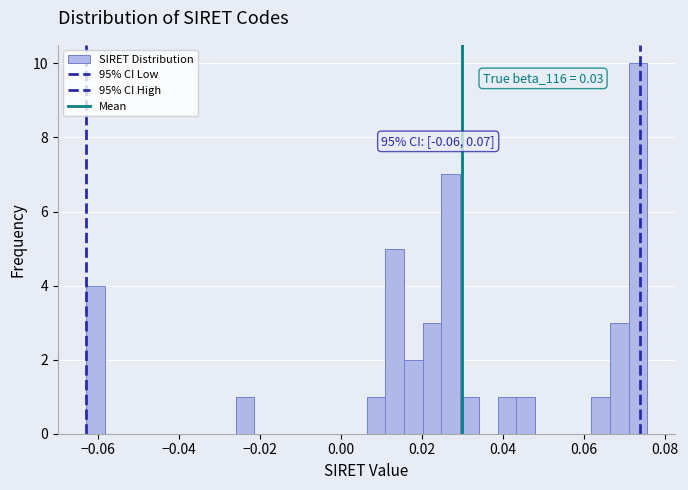

Around what value on the x-axis is the tallest bar? Give the approximate position of its centre, as read against the axis.

0.074